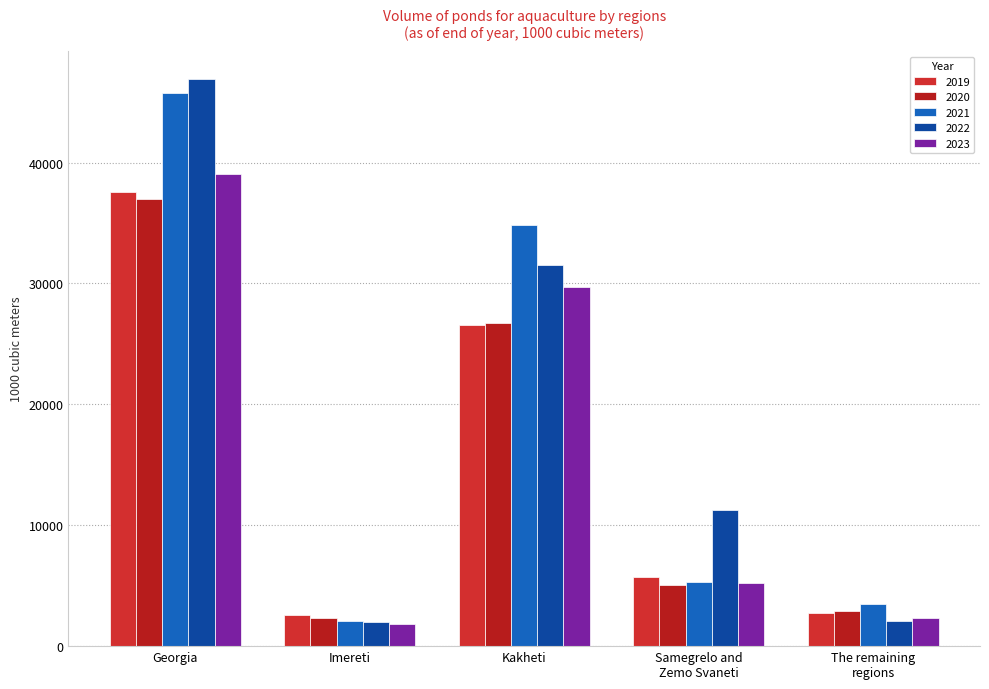

What is the label of the 1st bar from the left?

Georgia